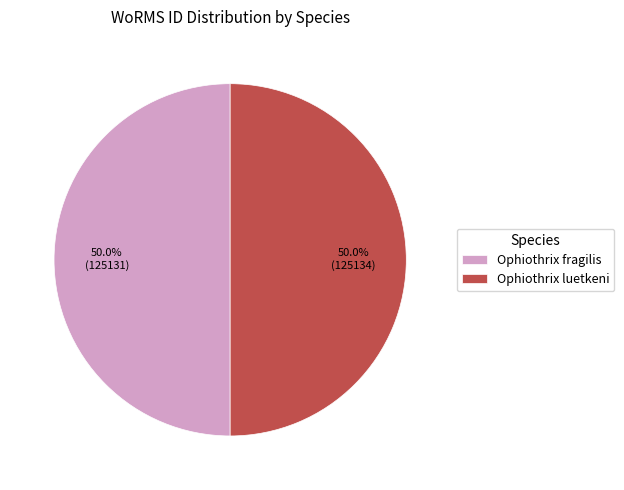

To the nearest percent, what is the combined percentage of Ophiothrix fragilis and Ophiothrix luetkeni?

100%